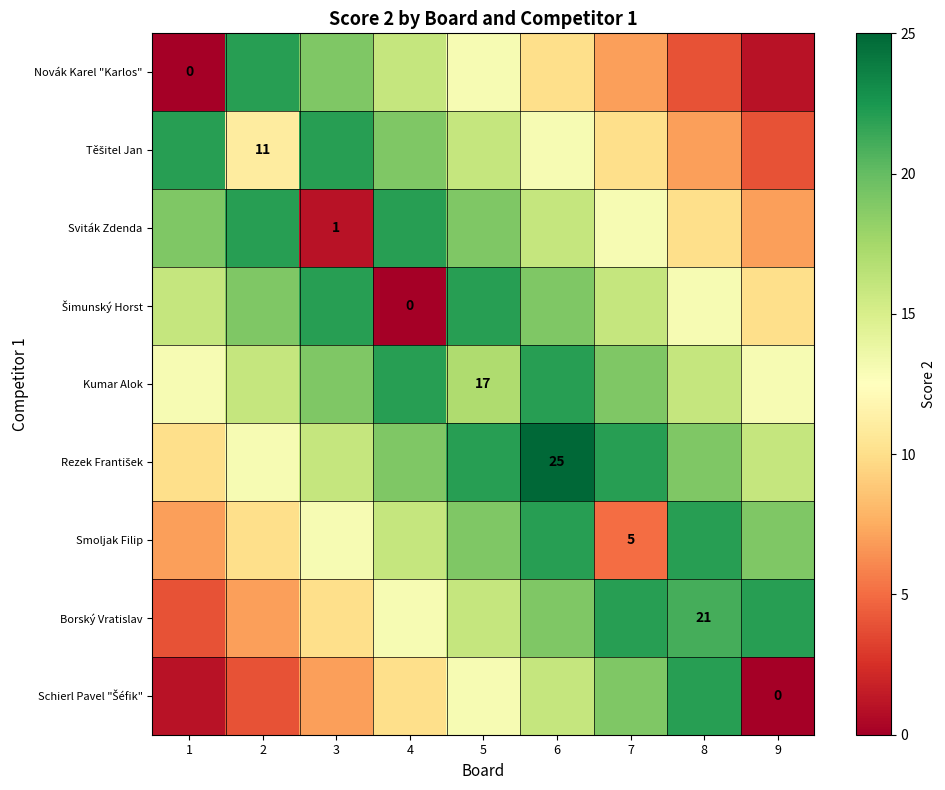

The Smoljak Filip series shows 7 at 7. True or false?

False